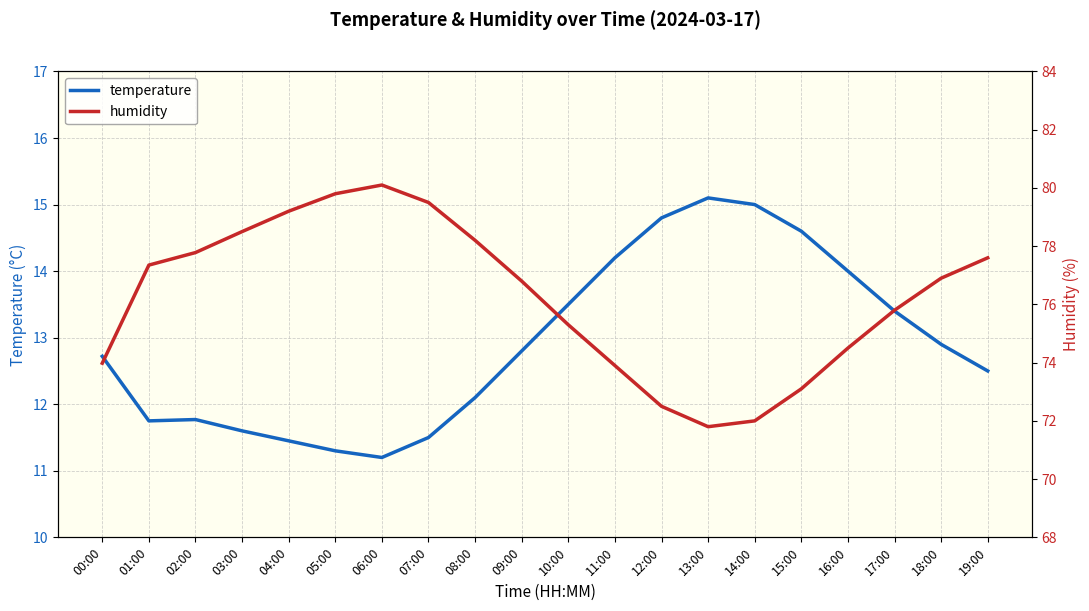

Reading right to left, extract all data points from this chart.

temperature: 12.5	12.9	13.4	14.0	14.6	15.0	15.1	14.8	14.2	13.5	12.8	12.1	11.5	11.2	11.3	11.4	11.6	11.8	11.8	12.7
humidity: 77.6	76.9	75.8	74.5	73.1	72.0	71.8	72.5	73.9	75.3	76.8	78.2	79.5	80.1	79.8	79.2	78.5	77.8	77.3	74.0